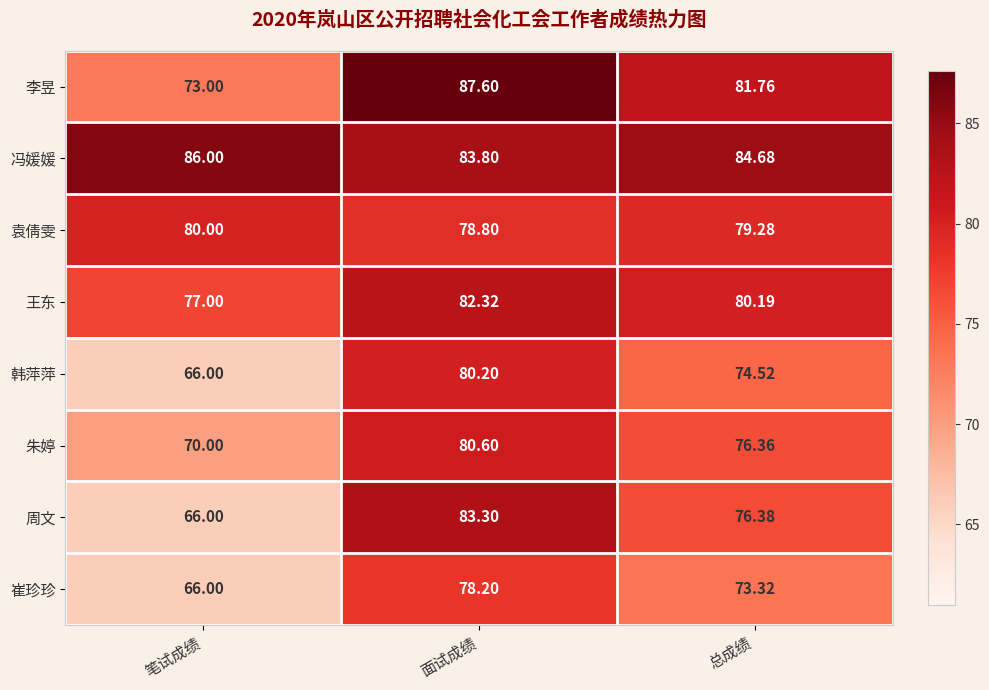

Rank the series by their maximum value, from highest to lowest.

李昱, 冯媛媛, 周文, 王东, 朱婷, 韩萍萍, 袁倩雯, 崔珍珍